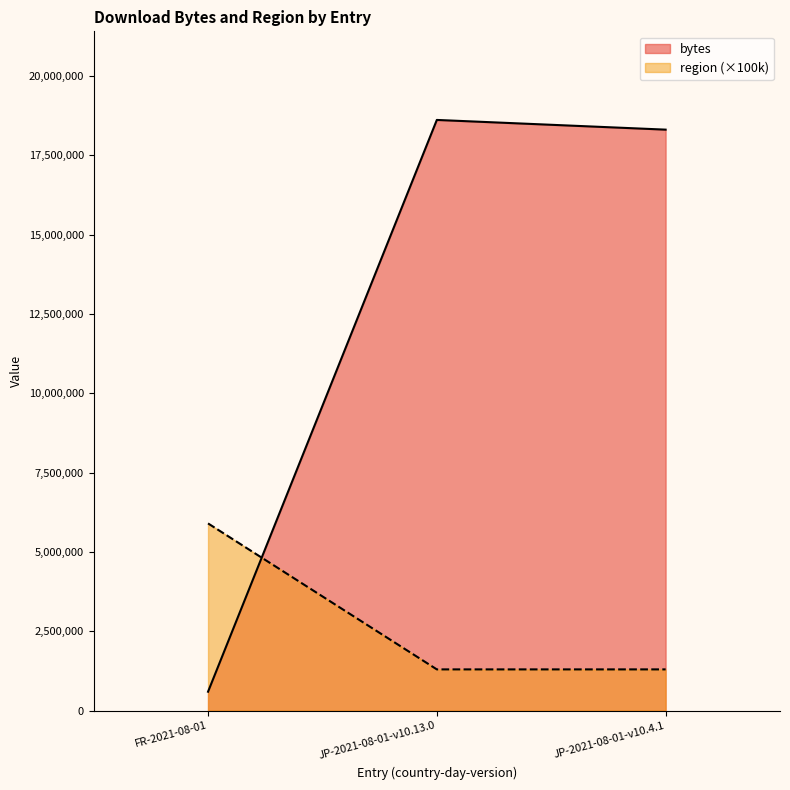

At which label does bytes reach its peak?

JP-2021-08-01-v10.13.0